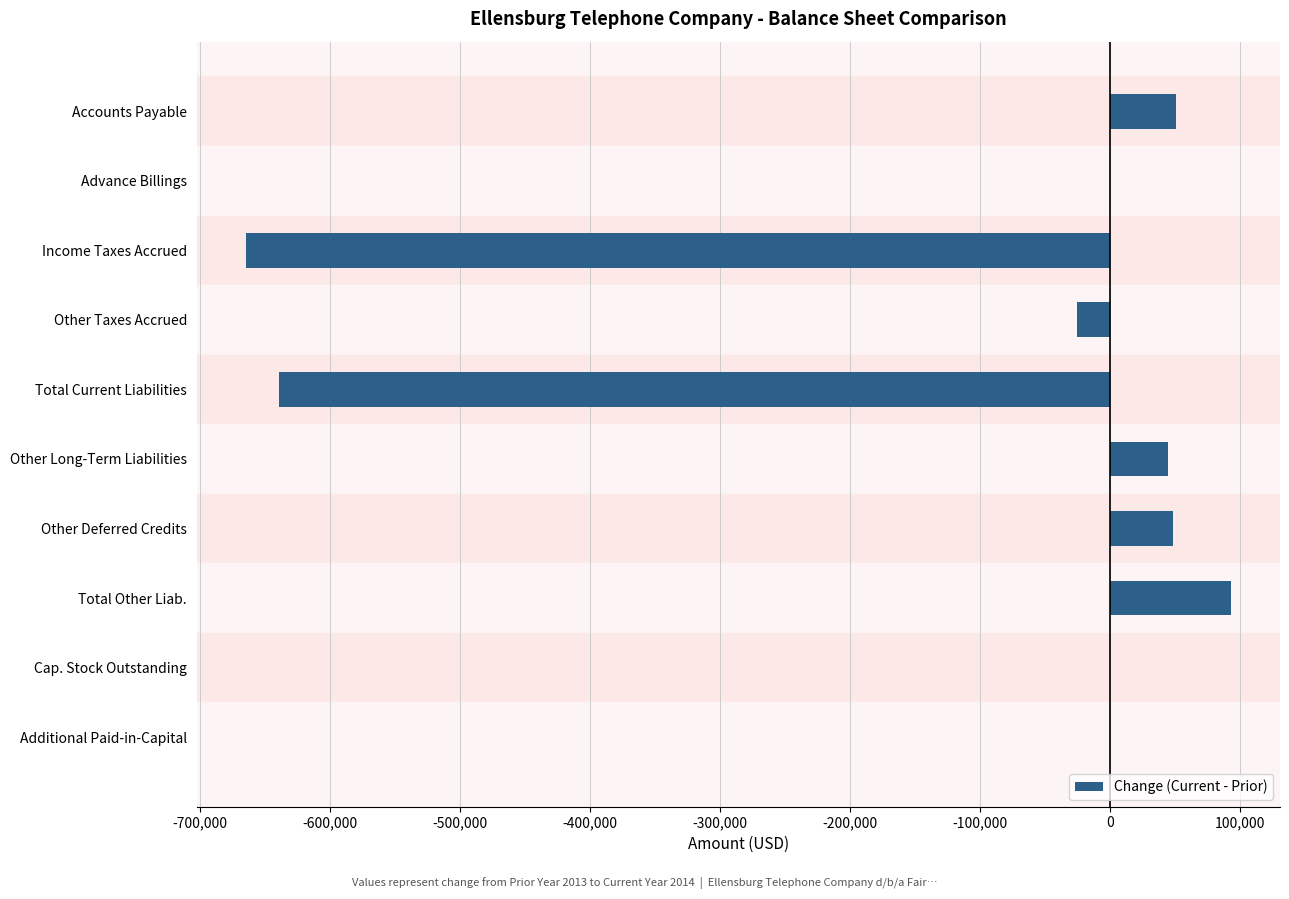

Which has a higher value, Other Taxes Accrued or Total Other Liab.?

Total Other Liab.